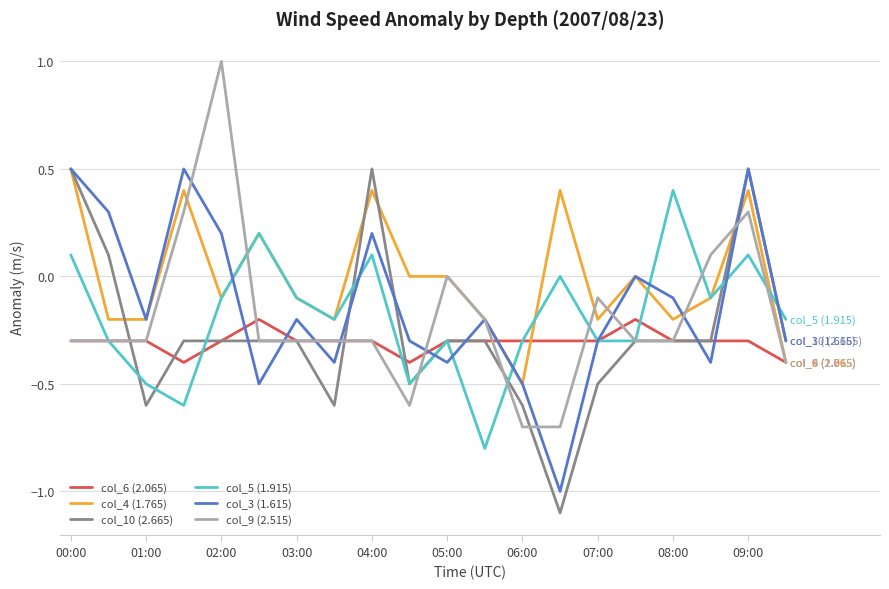

Which series has the widest spread of values?

col_9 (2.515)